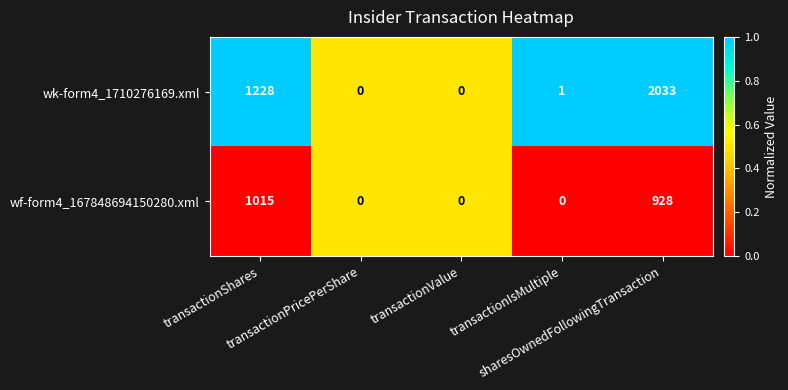

Rank the series by their maximum value, from highest to lowest.

wk-form4_1710276169.xml, wf-form4_167848694150280.xml